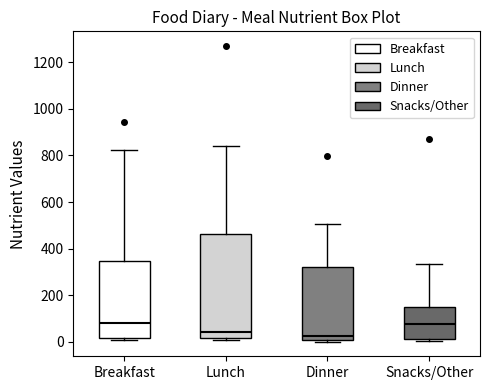

Reading left to right, read every box against the y-axis: the position of its median line, the range the box covers, and the ends of its whiskers. The values are not printed on the chart, so give them approximately, as read against the axis.

Breakfast: median 80, box 20 to 340, whiskers 0 to 820
Lunch: median 40, box 20 to 460, whiskers 0 to 840
Dinner: median 20, box 0 to 320, whiskers 0 (just below the box's lower edge) to 500
Snacks/Other: median 80, box 20 to 160, whiskers 0 to 340